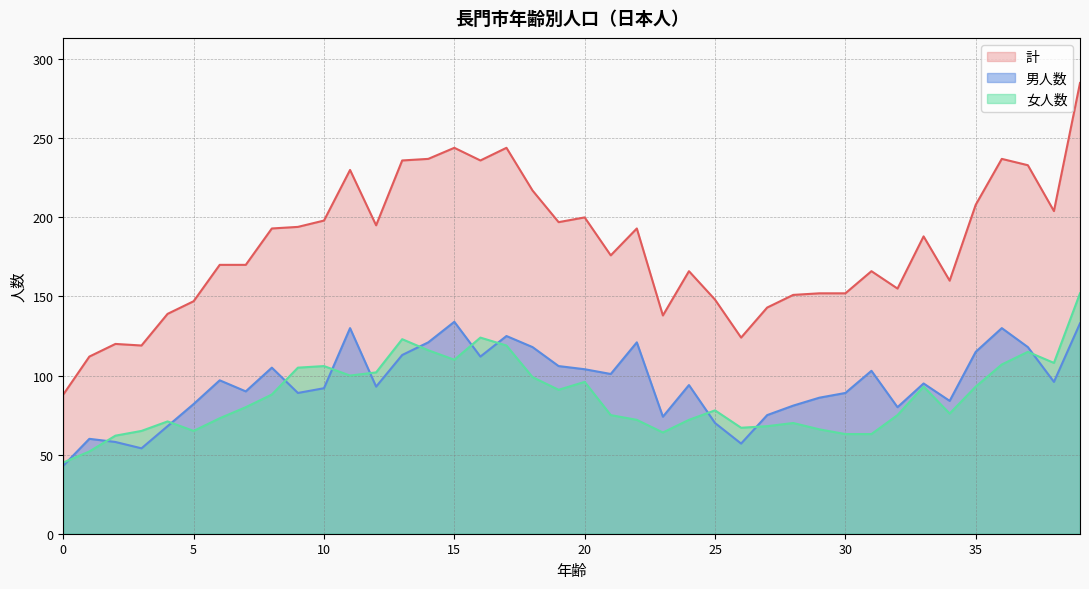

True or false: 男人数 has a value of 42 at 18.

False